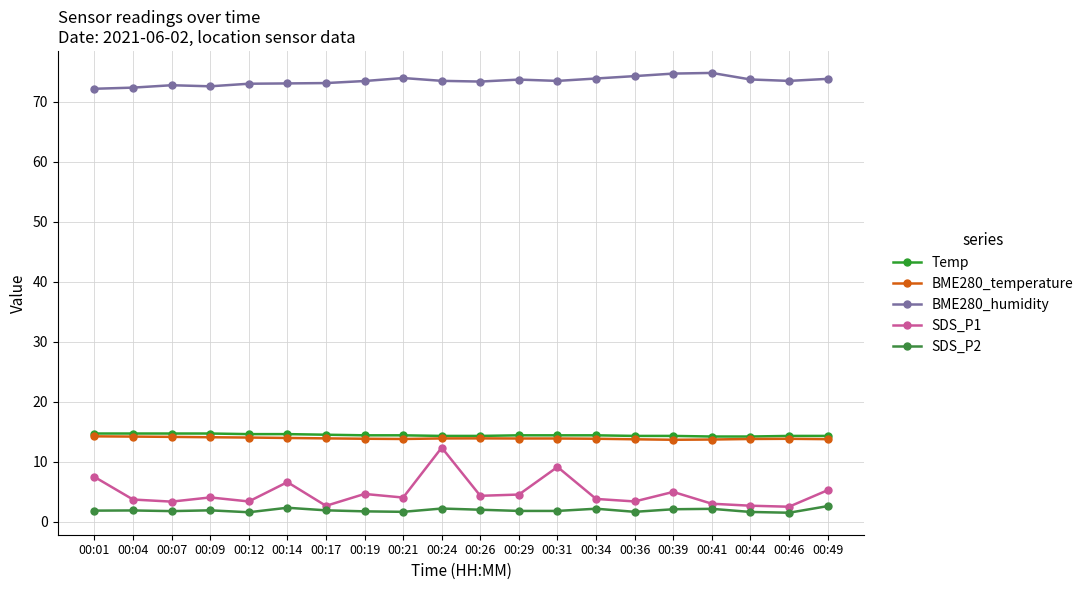

Rank the categories by BME280_temperature value from lowest to highest.

00:39, 00:41, 00:36, 00:49, 00:21, 00:44, 00:46, 00:19, 00:34, 00:29, 00:31, 00:24, 00:17, 00:26, 00:14, 00:12, 00:09, 00:07, 00:04, 00:01